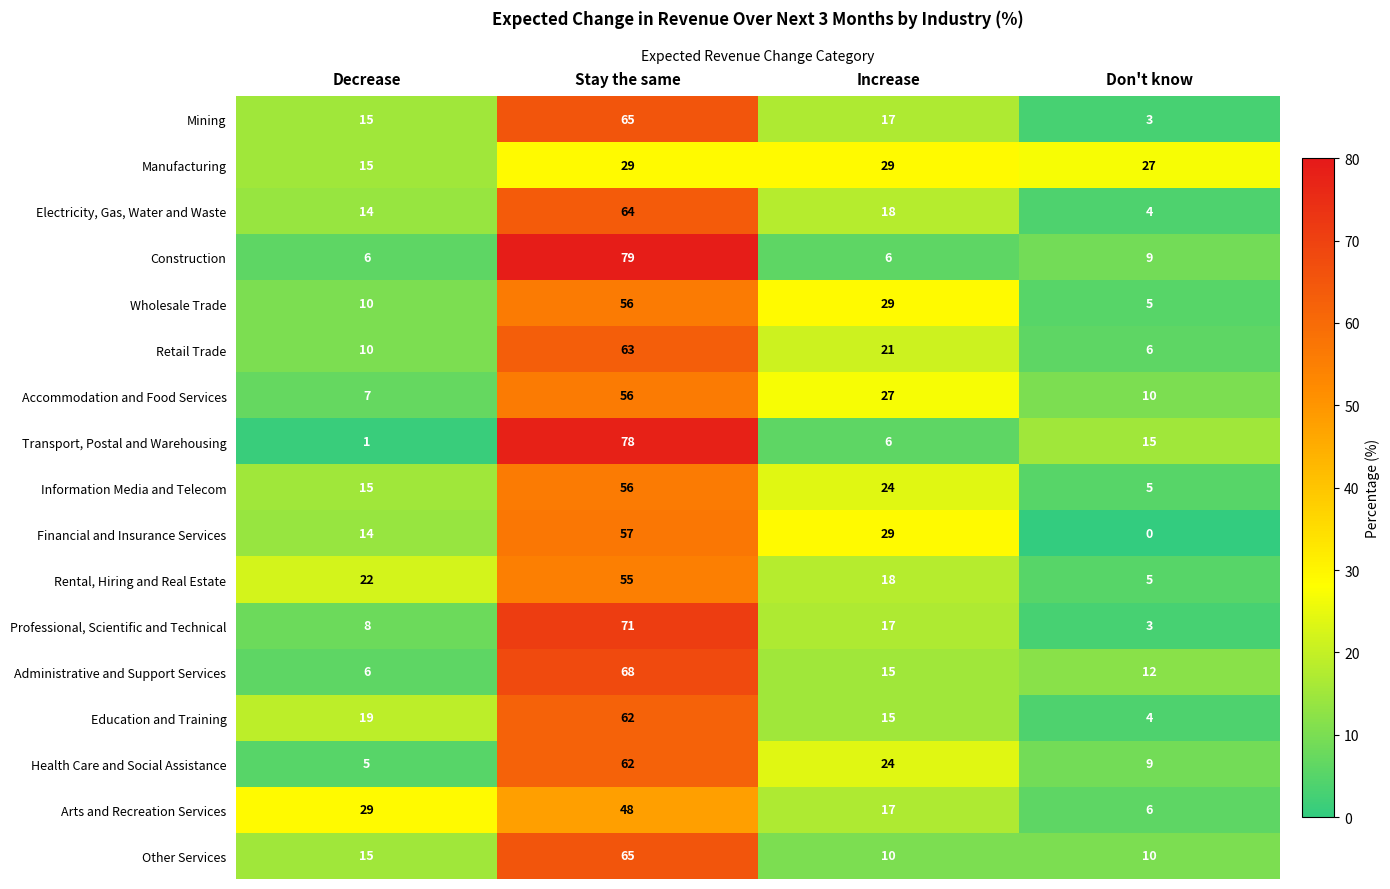

What is the maximum value for Transport, Postal and Warehousing?

78